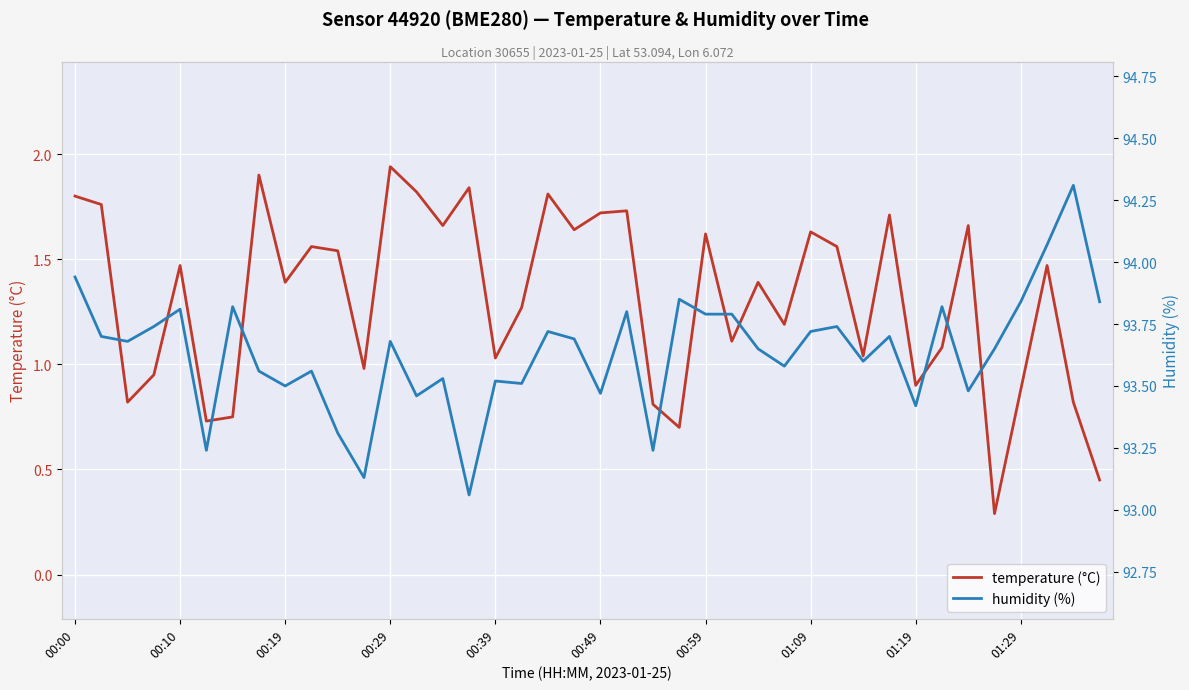

What is the lowest value of the temperature (°C) series?

0.3